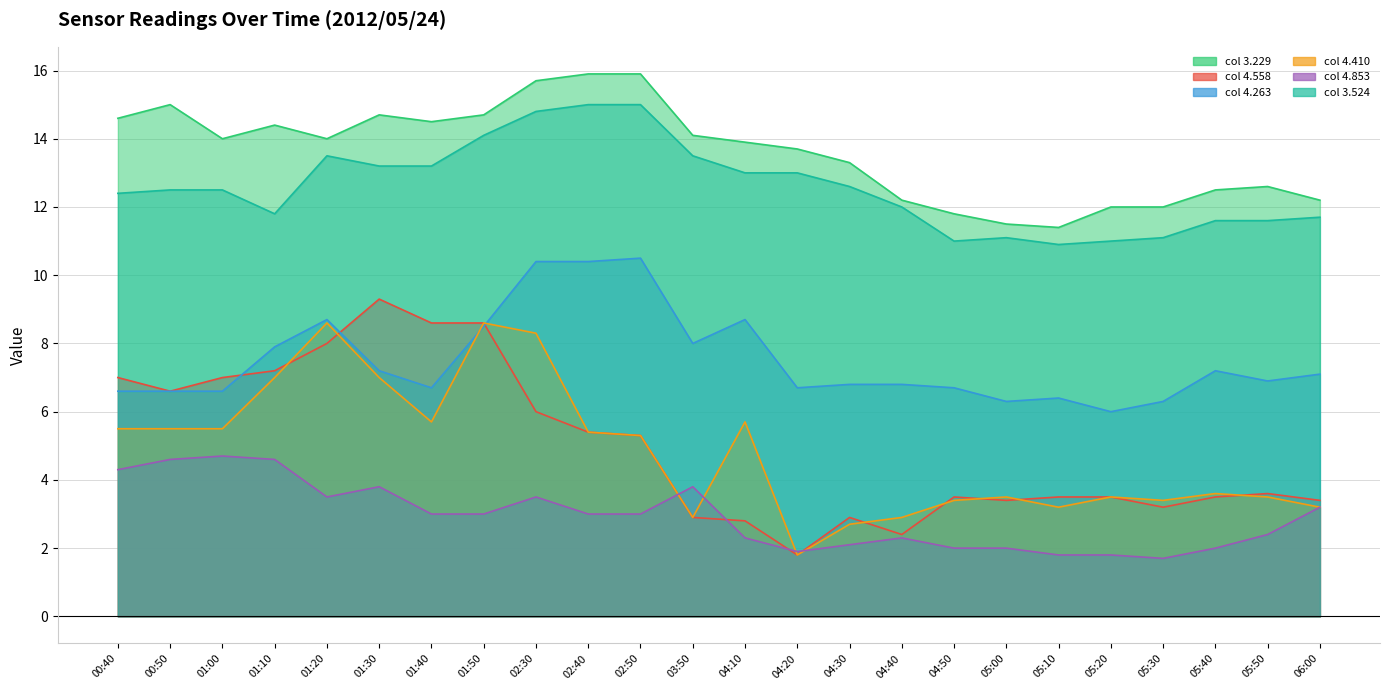

Which category has the highest value in the 4.410 series?

01:20